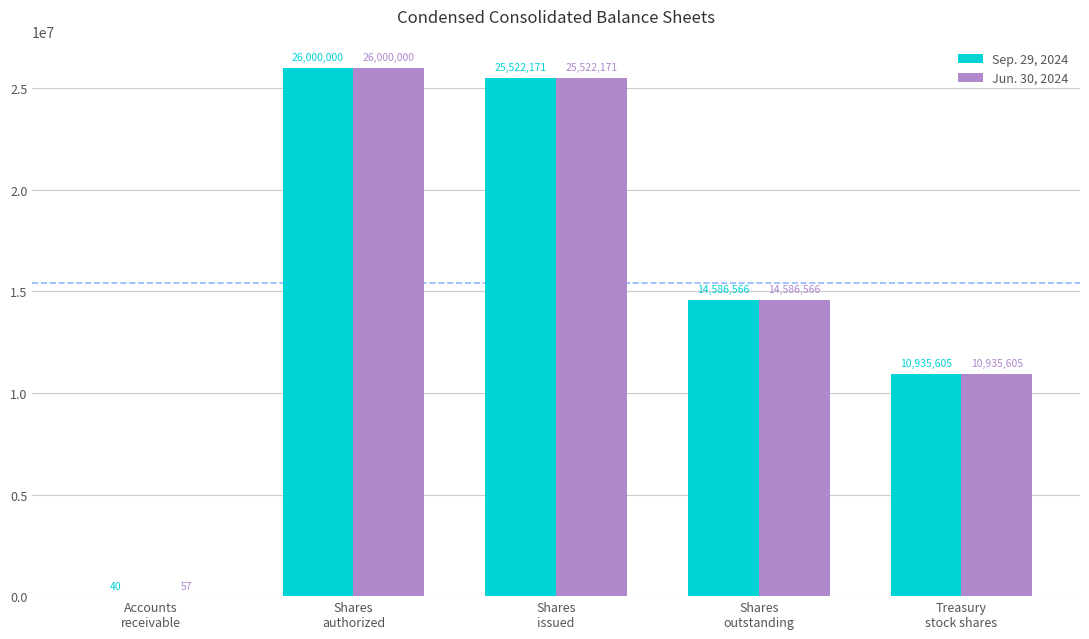

Which series has the largest total across all categories?

Jun. 30, 2024